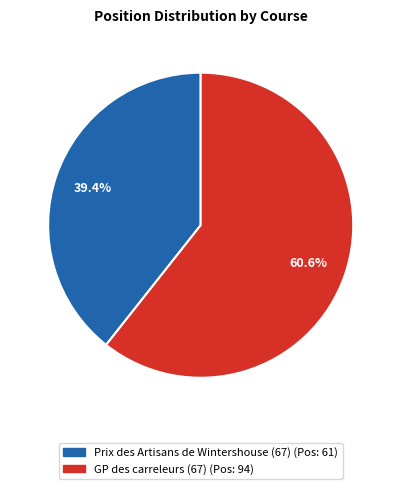

What is the majority slice?

GP des carreleurs (67)